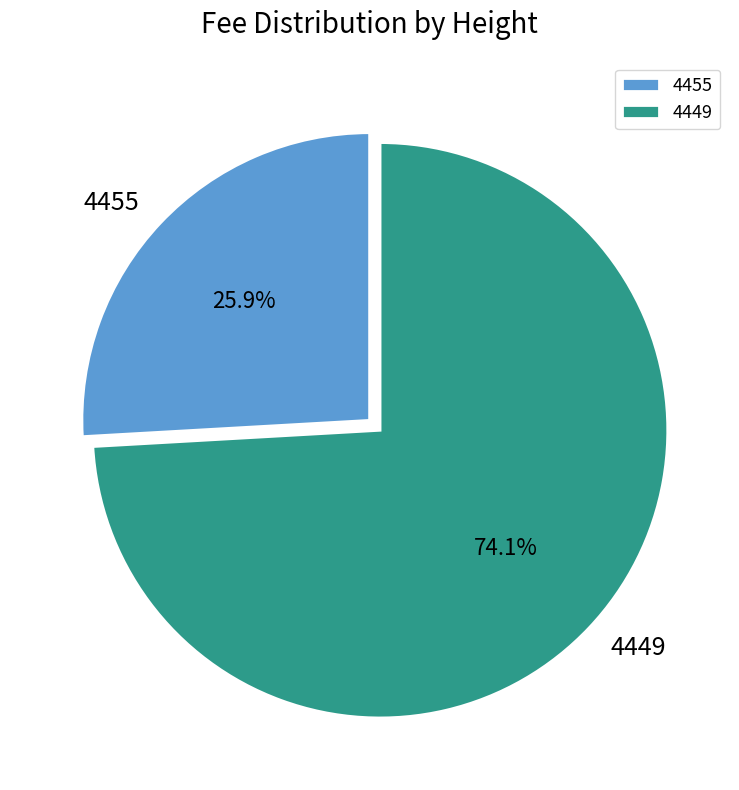

True or false: 4449 accounts for 87% of the total.

False